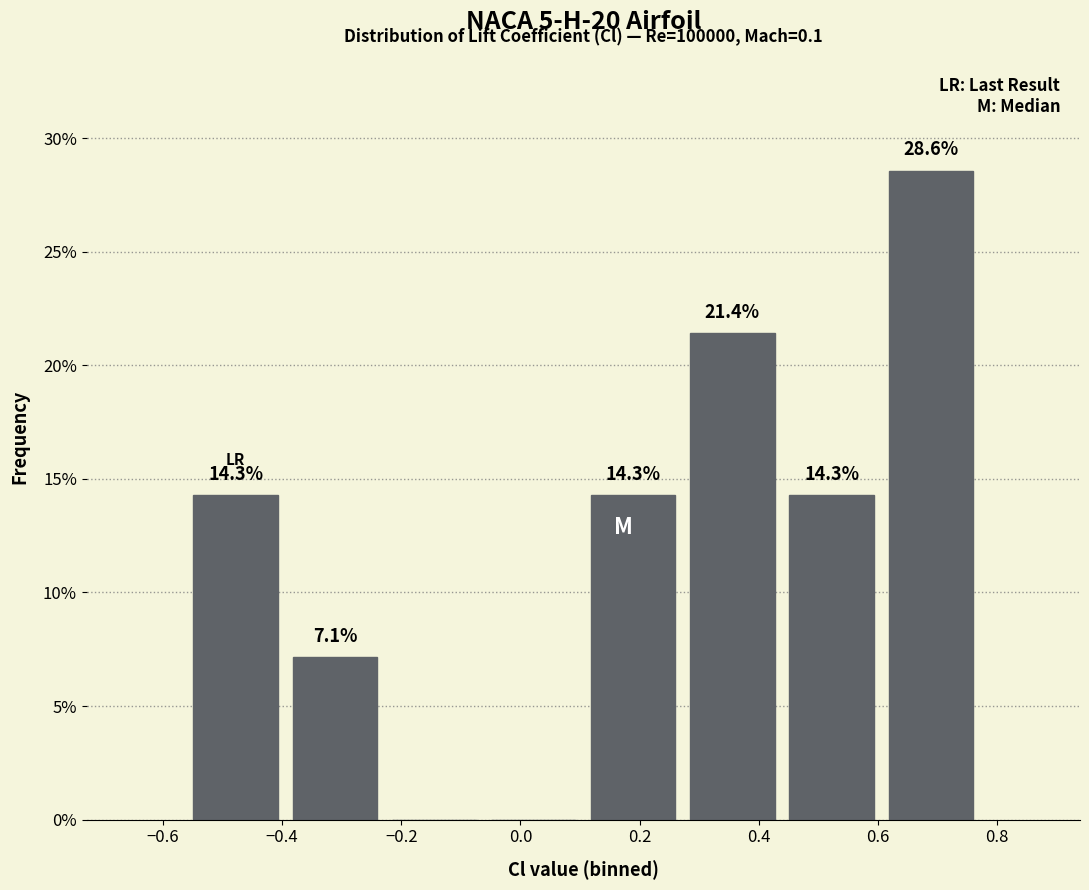

Over which range of the x-axis is the bar tallest?

0.60 to 0.78